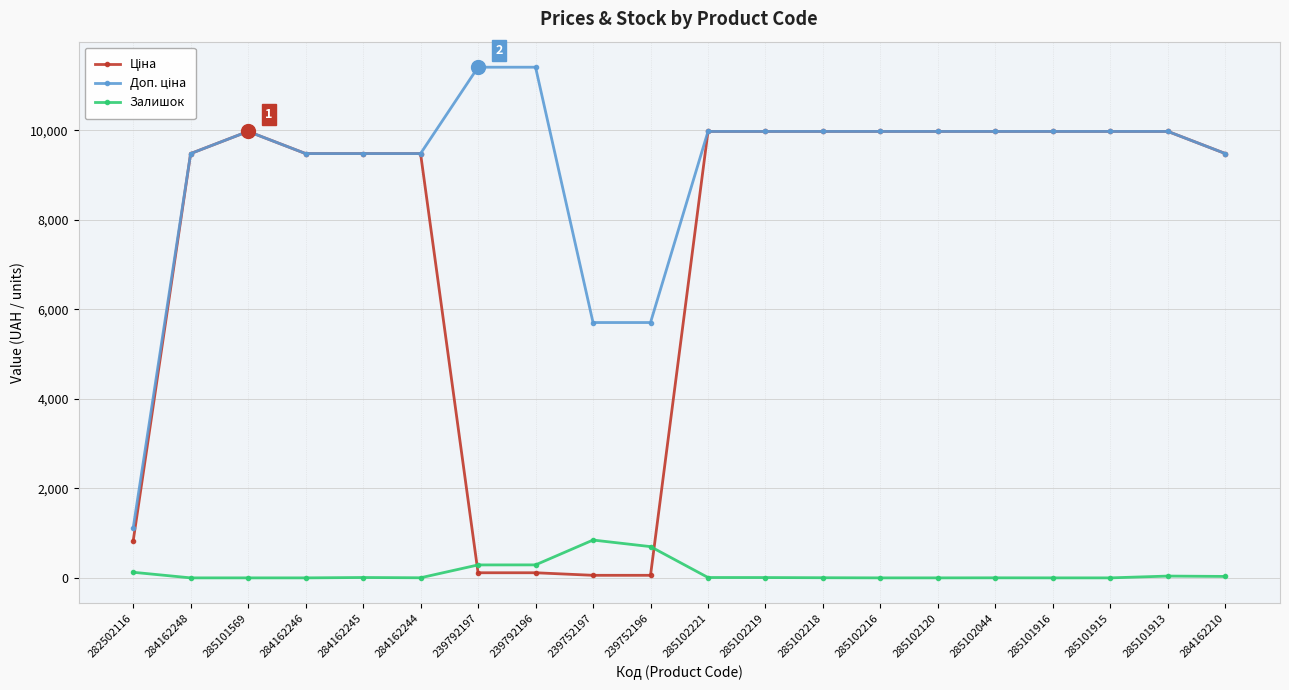

What is the difference between the highest and lowest values at 285101569?

9975.0